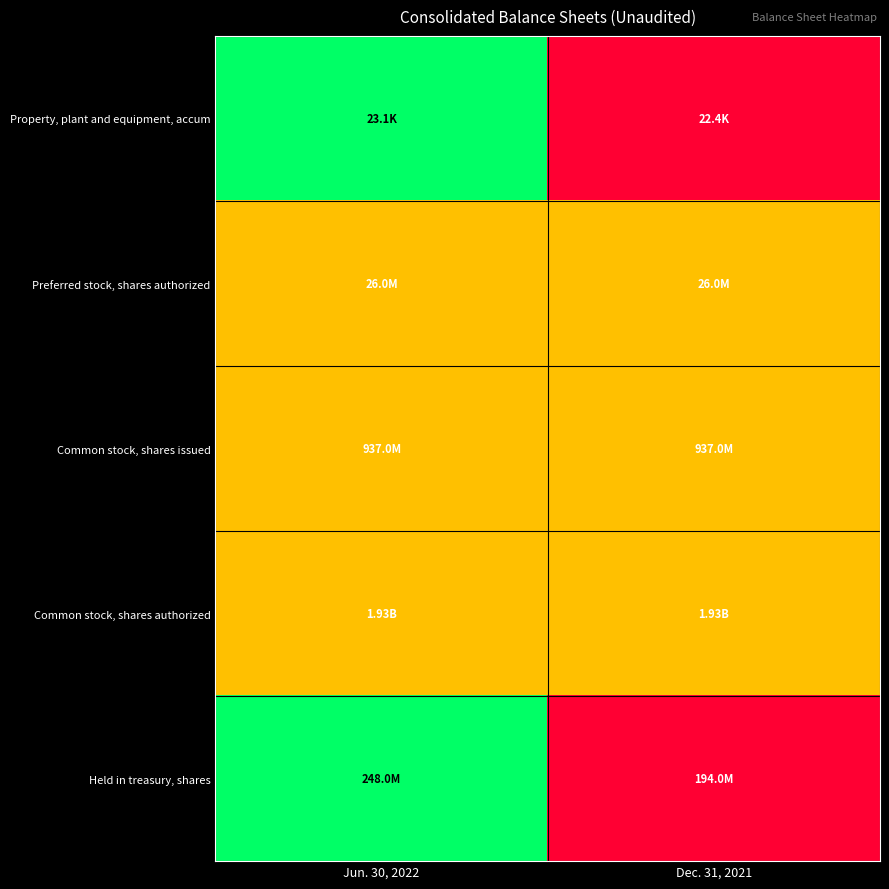

Reading left to right, extract all data points from this chart.

Property, plant and equipment, accum: Jun. 30, 2022=1.0	Dec. 31, 2021=0.0
Preferred stock, shares authorized: Jun. 30, 2022=0.5	Dec. 31, 2021=0.5
Common stock, shares issued: Jun. 30, 2022=0.5	Dec. 31, 2021=0.5
Common stock, shares authorized: Jun. 30, 2022=0.5	Dec. 31, 2021=0.5
Held in treasury, shares: Jun. 30, 2022=1.0	Dec. 31, 2021=0.0